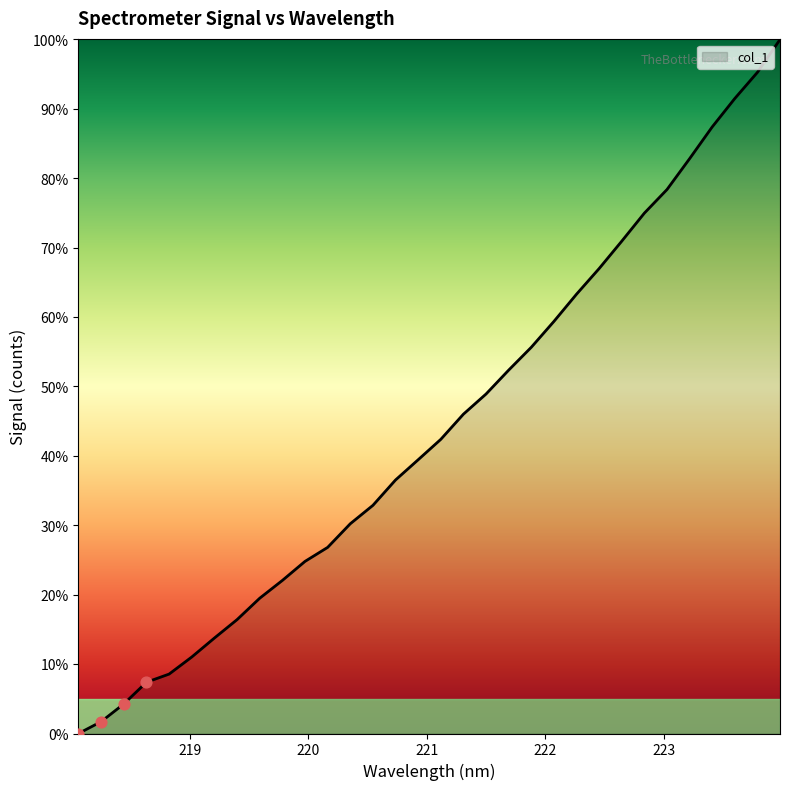

What is the greatest value displayed?

100.0